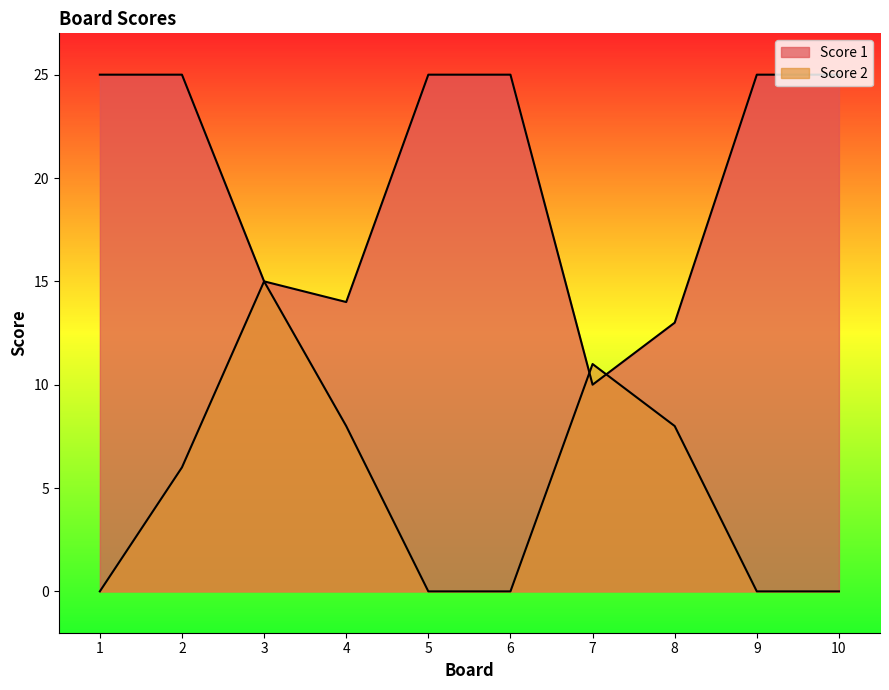

How many interior local peaks does the Score 2 series have?

2